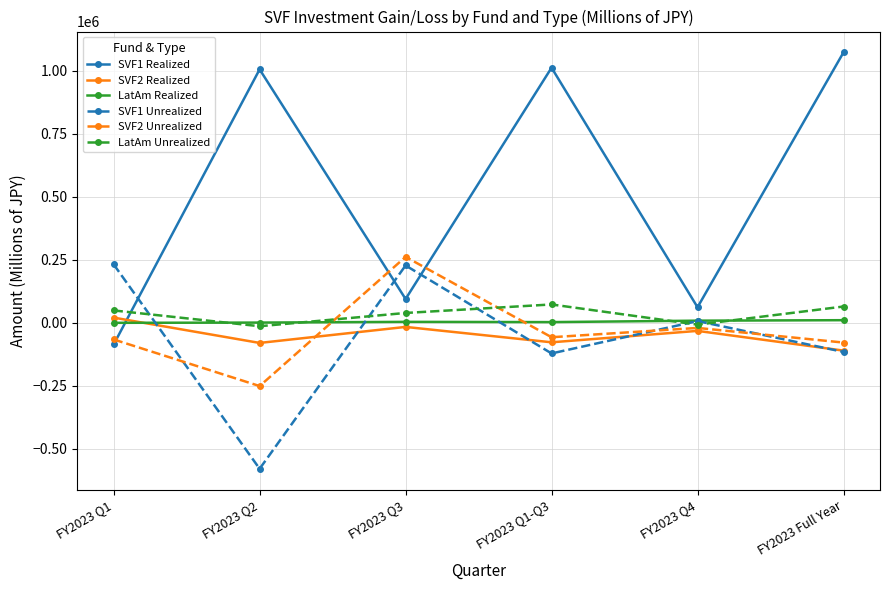

Where is the first local minimum for SVF2 Realized?

FY2023 Q2